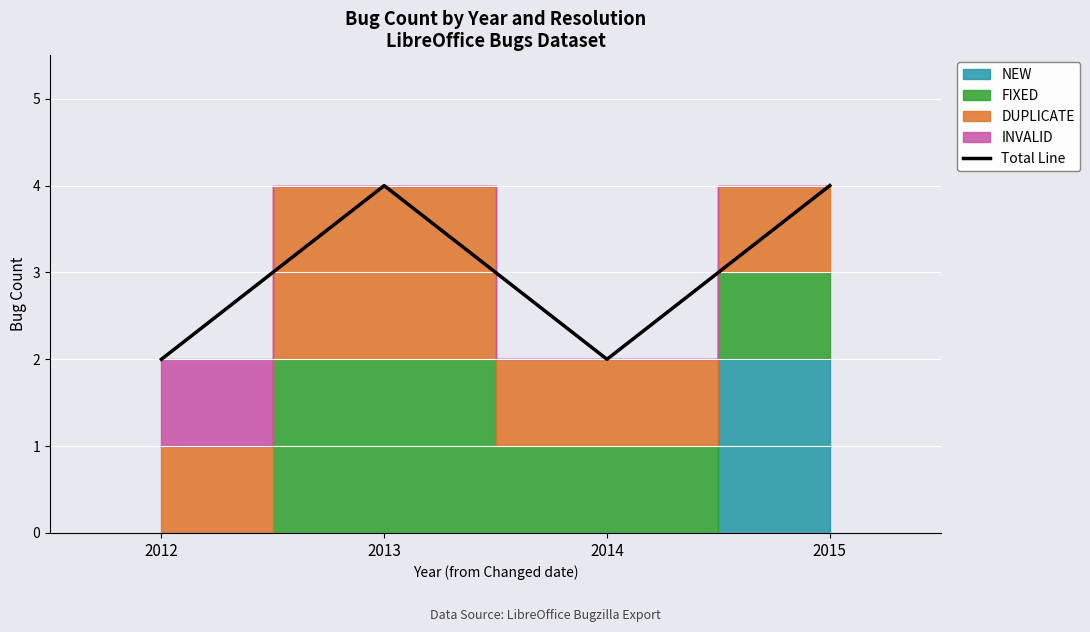

The value at 2014 is 2. True or false?

True